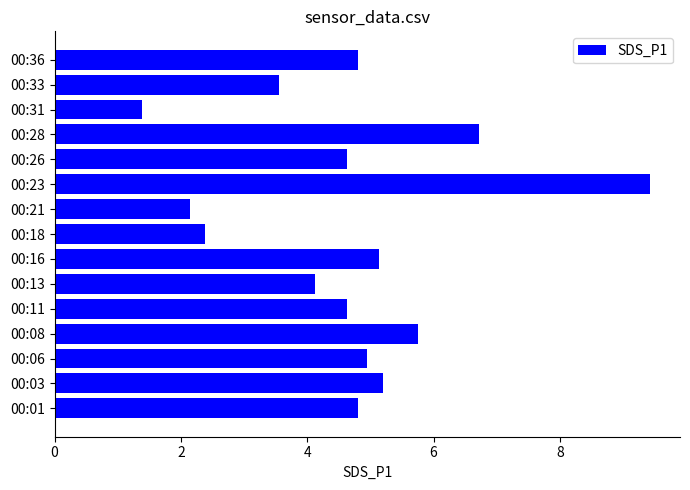

At which category does the chart reach its minimum across all series?

00:31